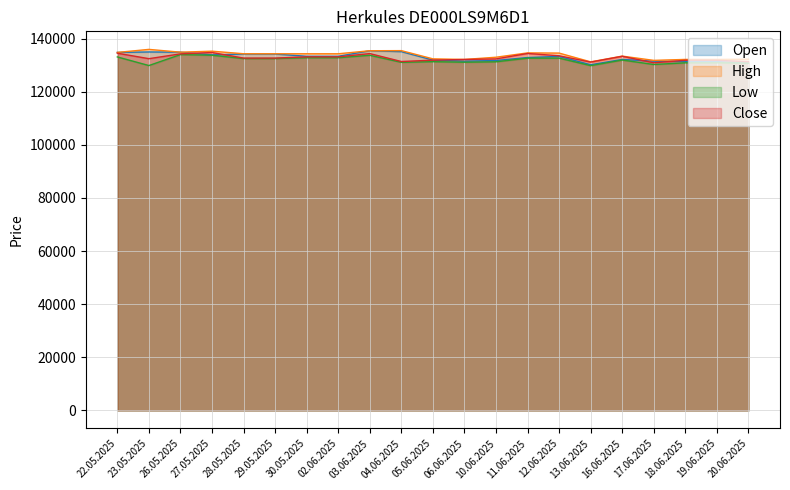

Between 28.05.2025 and 11.06.2025, which is larger?

28.05.2025